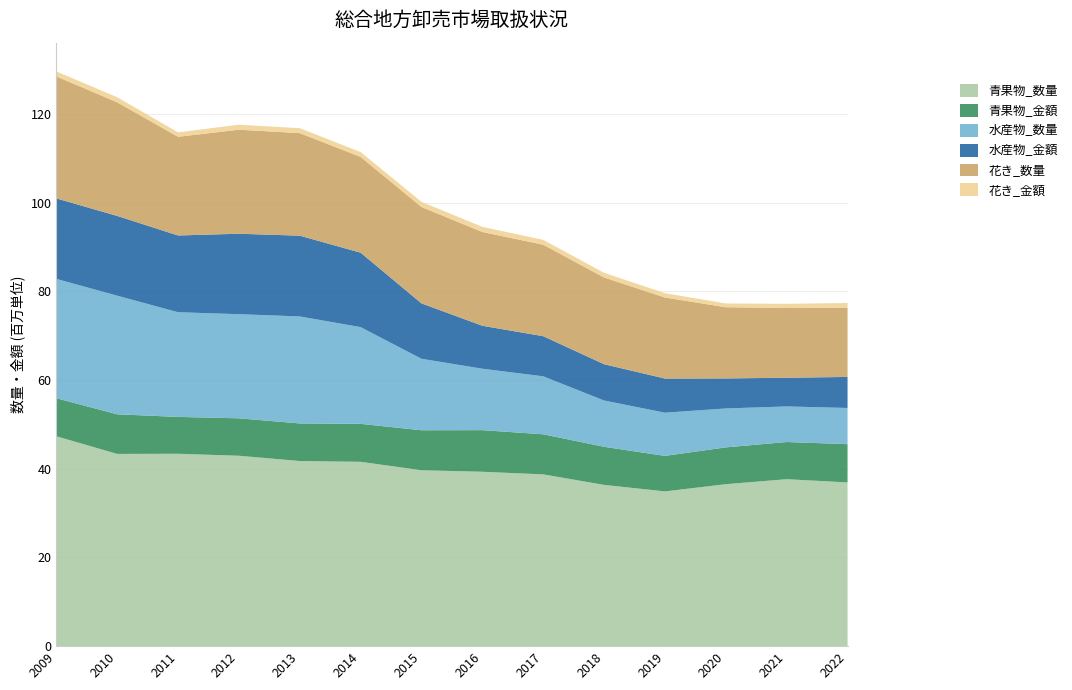

Reading right to left, extract all data points from this chart.

青果物_数量: 36915386	37644289	36517758	34891725	36363991	38730581	39320287	39660894	41563976	41739760	42931694	43376778	43345935	47326103
青果物_金額: 8626747	8384128	8301346	8005514	8586161	9037532	9381937	9018917	8564085	8473758	8440310	8312696	8930843	8574200
水産物_数量: 8162365	8021236	8776996	9743474	10434701	13075142	13852878	16118455	21804990	24129856	23477928	23604549	26746224	26915771
水産物_金額: 6996771	6472010	6769982	7697287	8184671	9045202	9682690	12488790	16784732	18209211	18138905	17303422	17984989	18139726
花き_数量: 15620362	15727409	16055479	18273323	19553913	20631821	21142354	21729563	21601497	23118495	23456873	22254114	25619598	27515649
花き_金額: 1052170	940695	848218	974183	1054873	1086982	1159435	1162937	1085324	1121055	1127687	992731	1143830	1121481